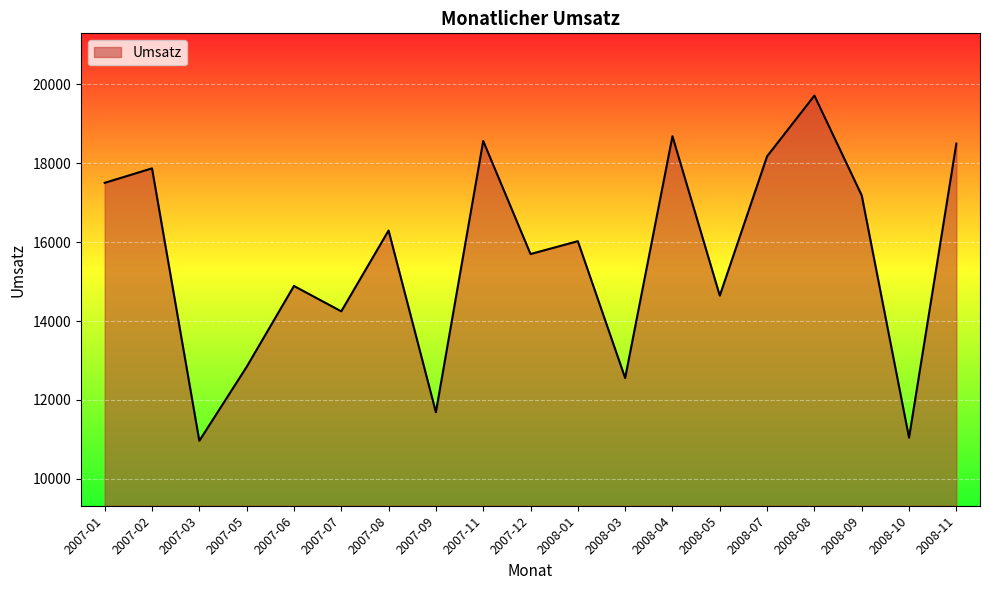

At which label is the value closest to 15338?

2007-12